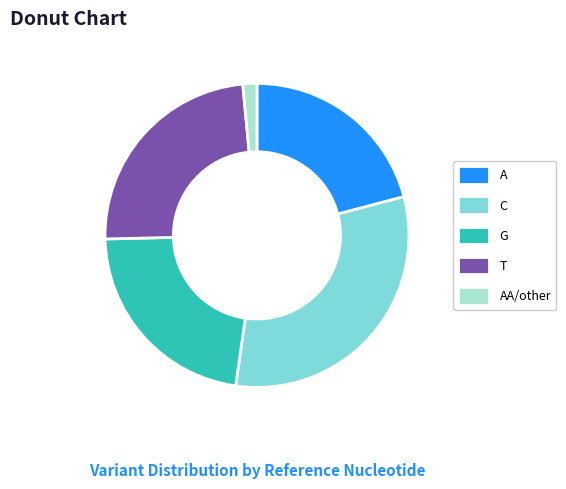

Is the sum of A and C greater than half?

Yes